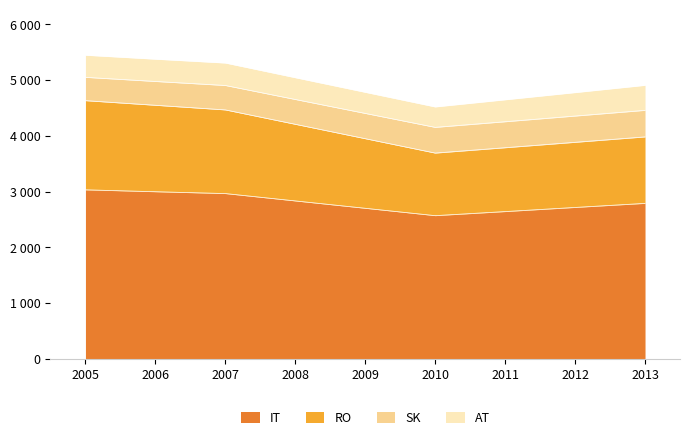

Where is the first local minimum for IT?

2010